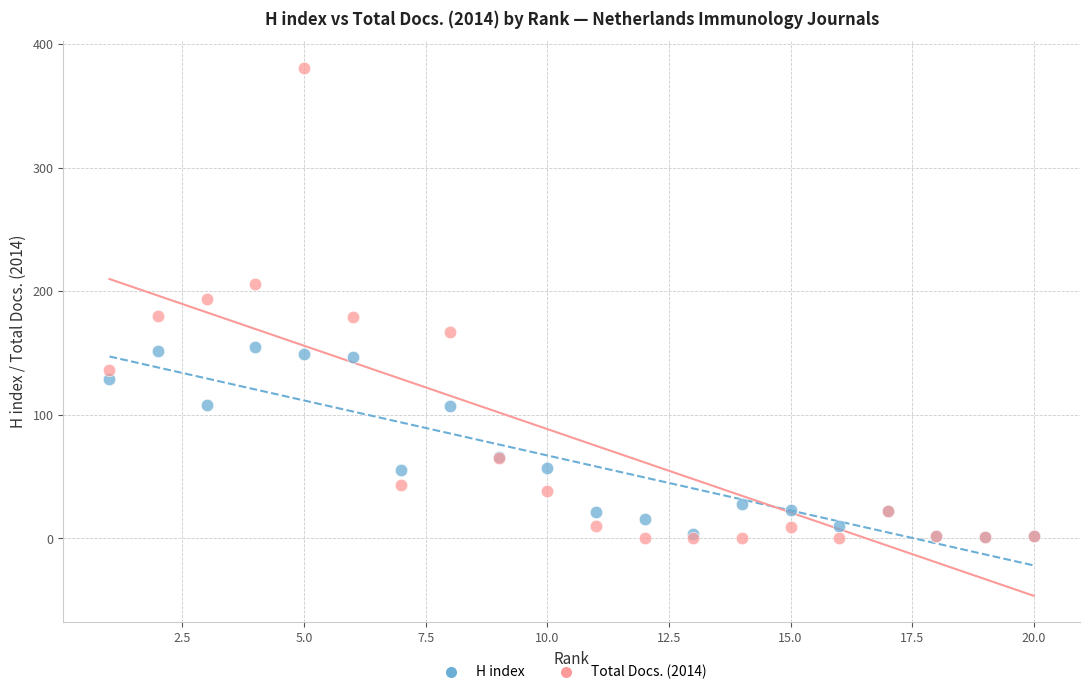

Which series contains the highest Y value?

Total Docs. (2014)